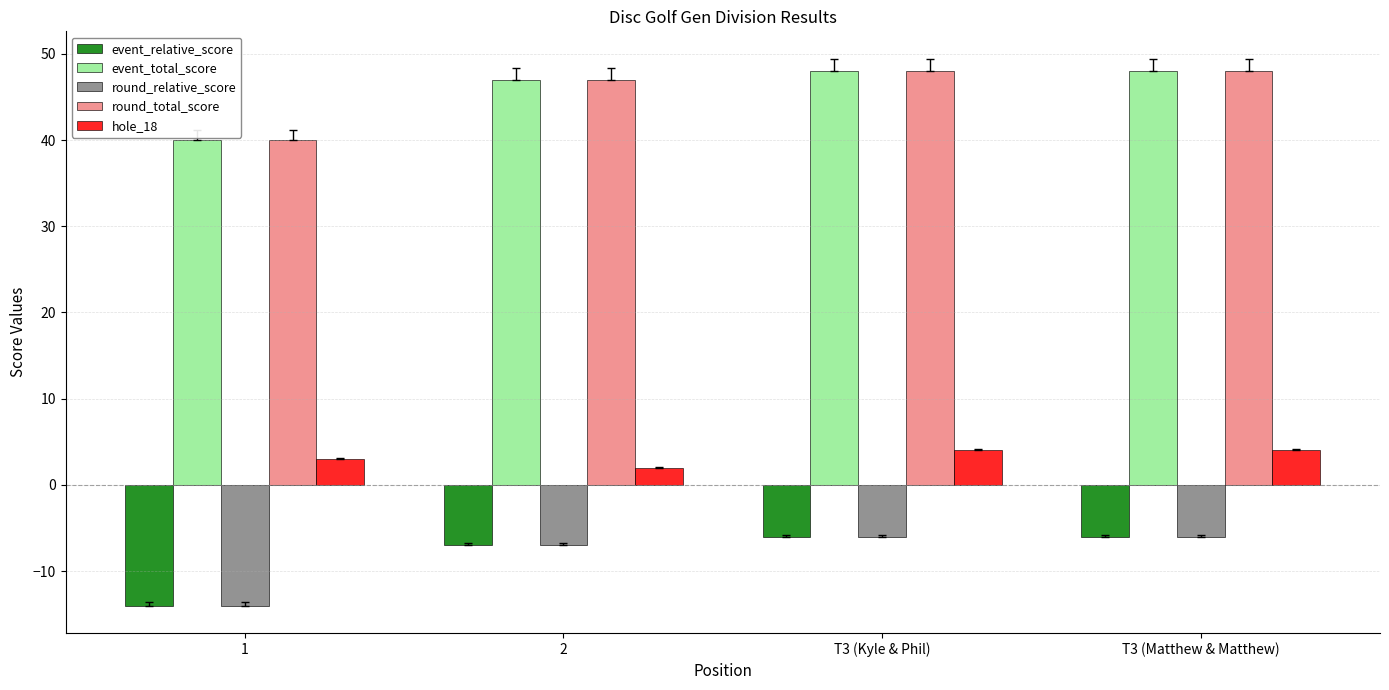

What is the label of the 1st bar from the right?

T3 (Matthew & Matthew)